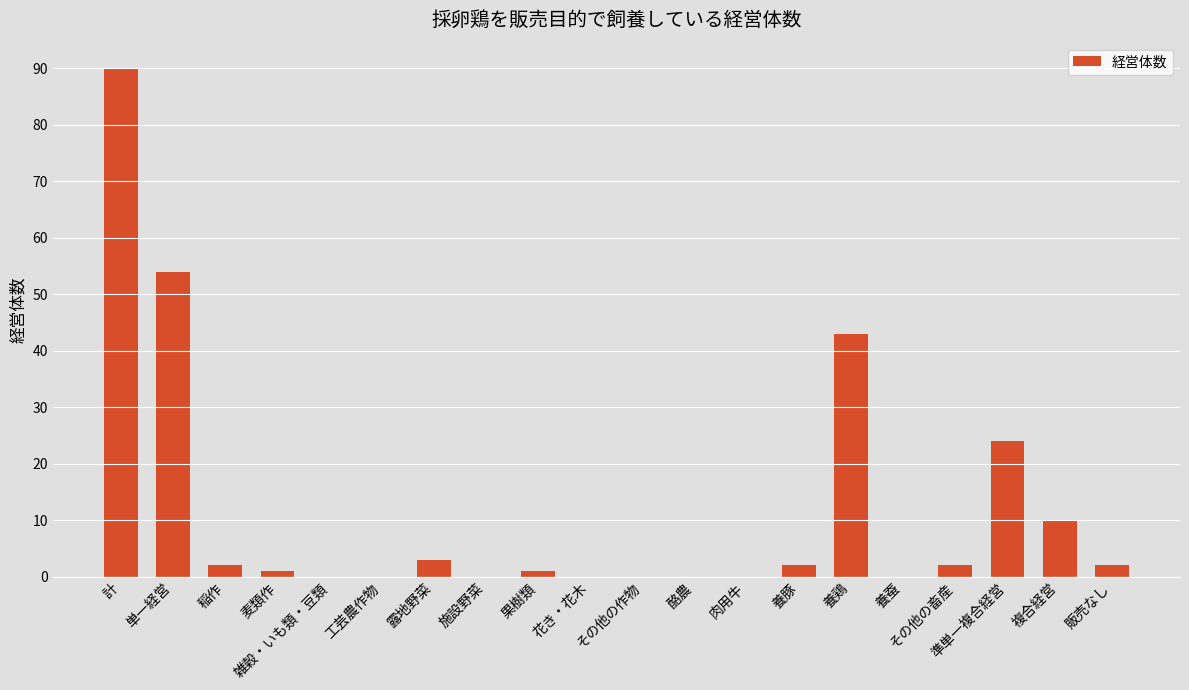

What is the difference between the values at 肉用牛 and 計?

90